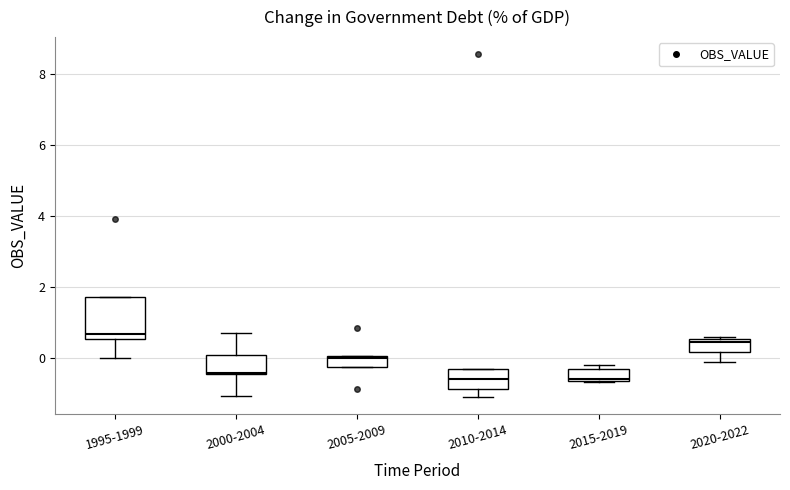

Where does the upper whisker of the box for 2000-2004 end on the y-axis? The values are not printed on the chart, so give them approximately, as read against the axis.

0.8